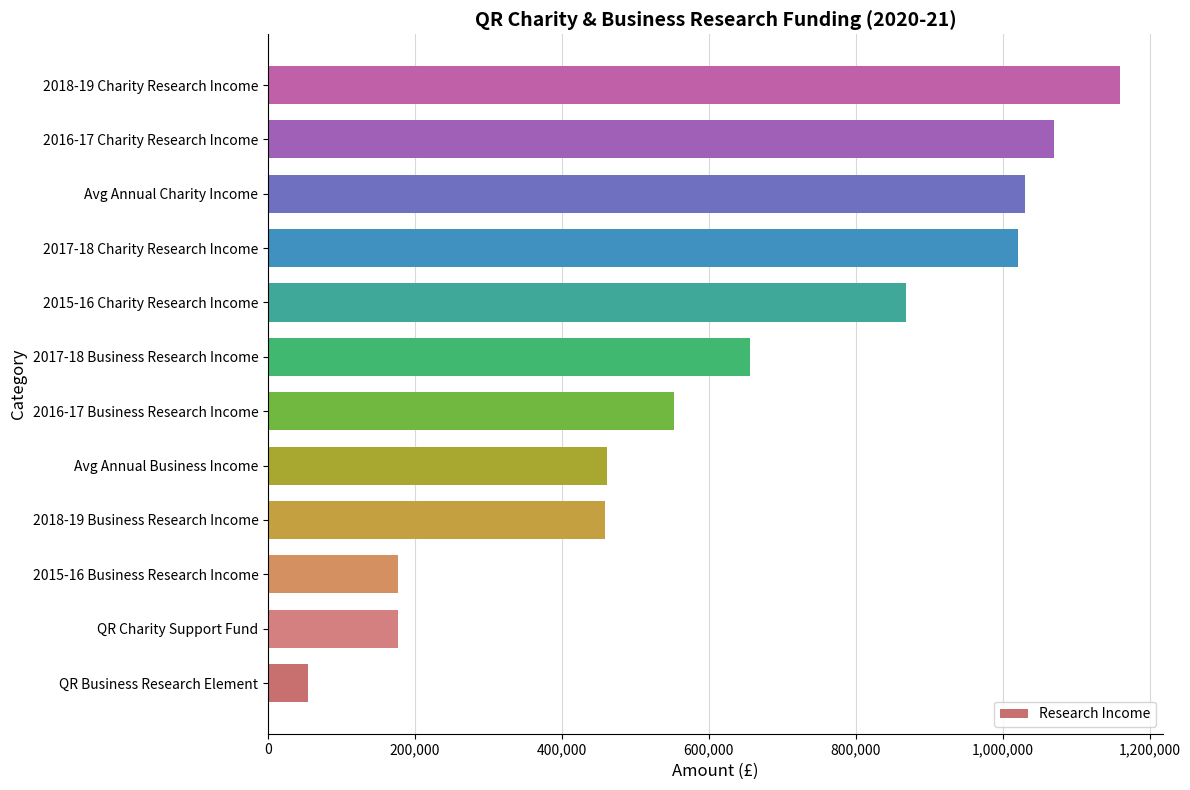

Count the number of categories in the chart.

12